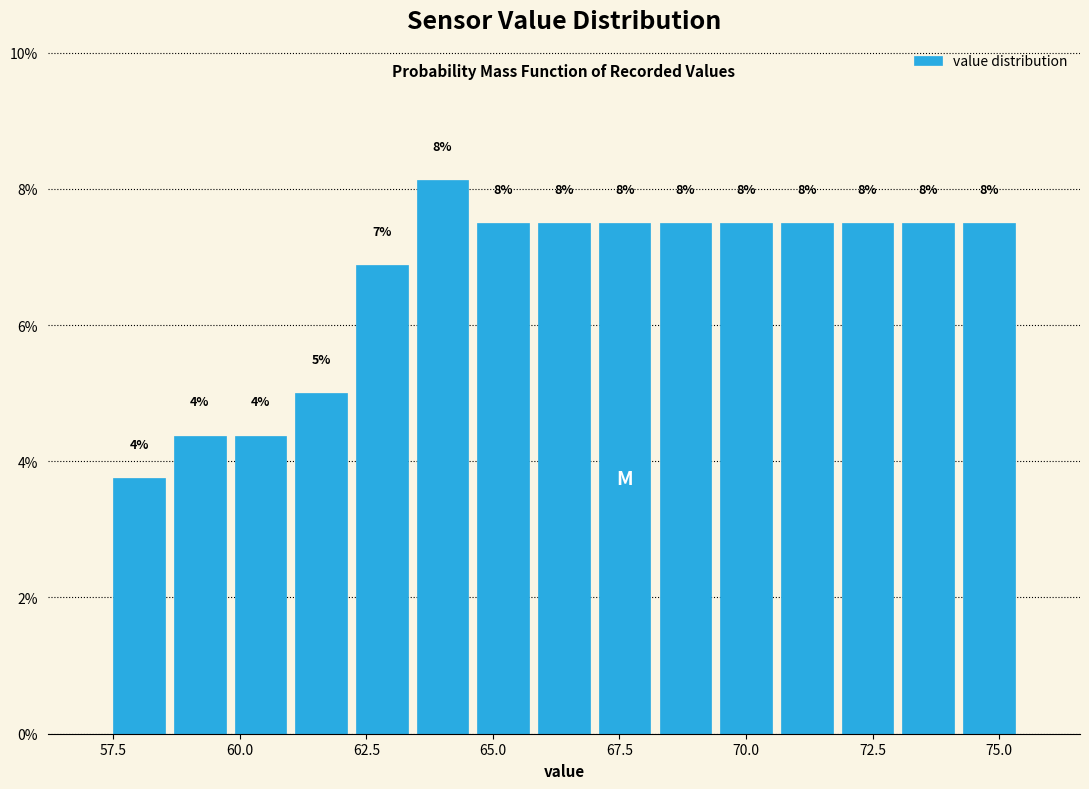

Read against the x-axis, roughly where is the centre of the tallest bar?

64.0